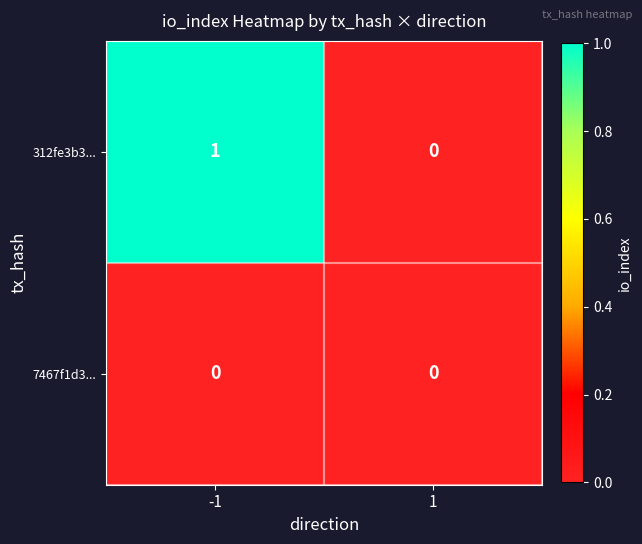

How many categories are shown in the chart?

2